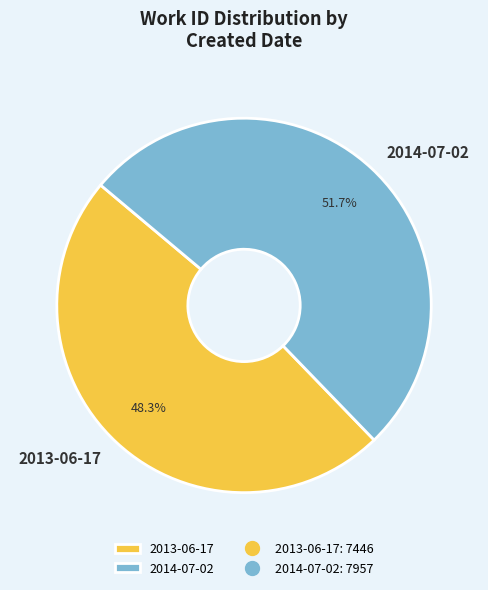

Rank the categories by value from lowest to highest.

2013-06-17, 2014-07-02